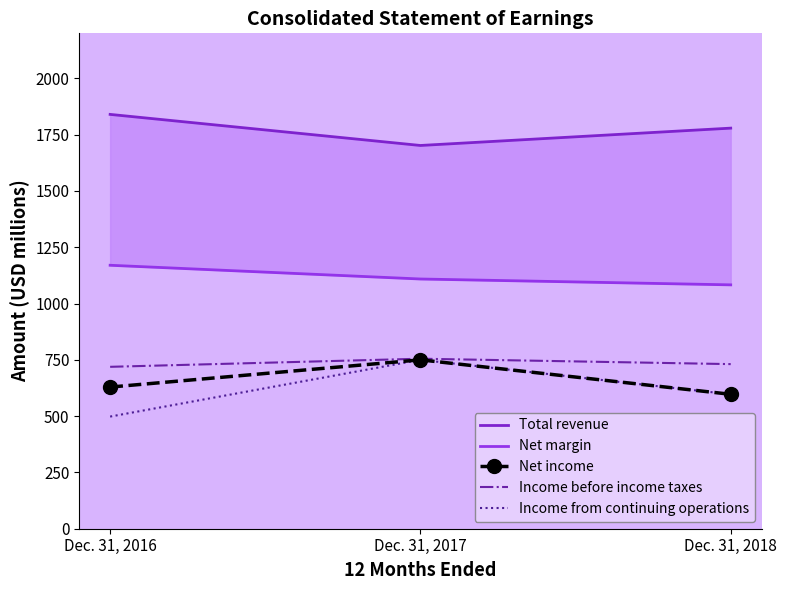

Is it true that Net income equals 750 at Dec. 31, 2017?

True